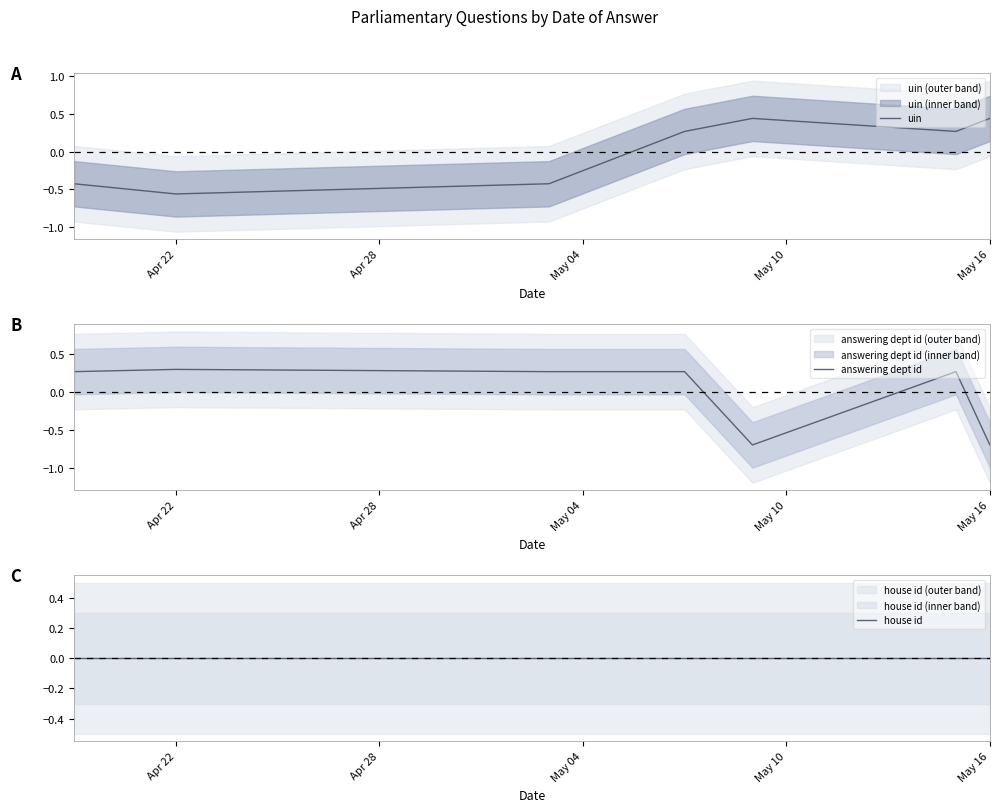

What is the minimum value for answering dept id?

-0.7